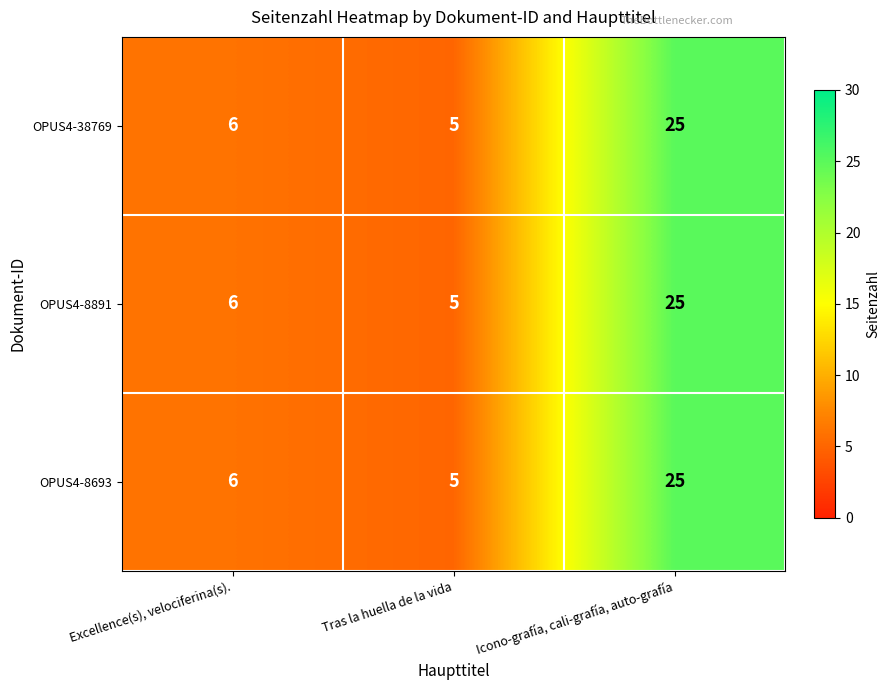

At which label is OPUS4-8693 closest to 15?

Excellence(s), velociferina(s).